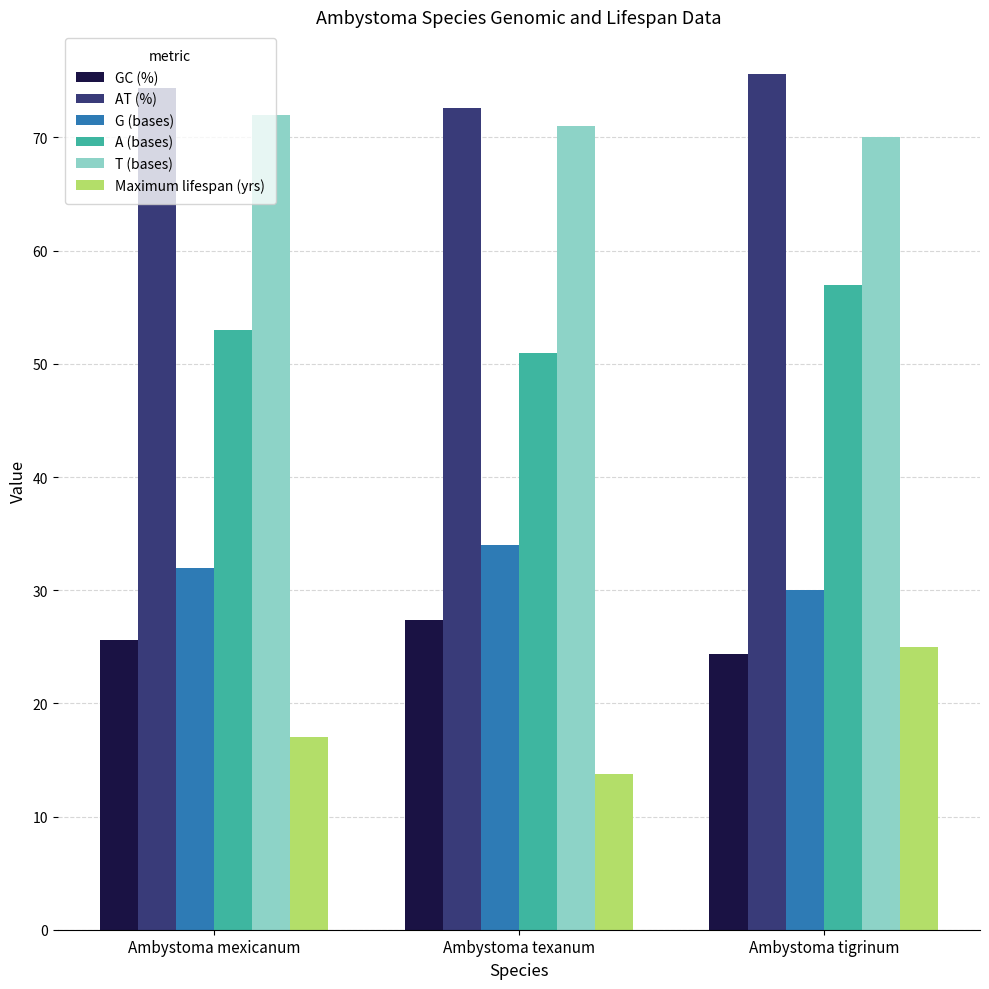

What is the total value across all series at Ambystoma mexicanum?

274.0